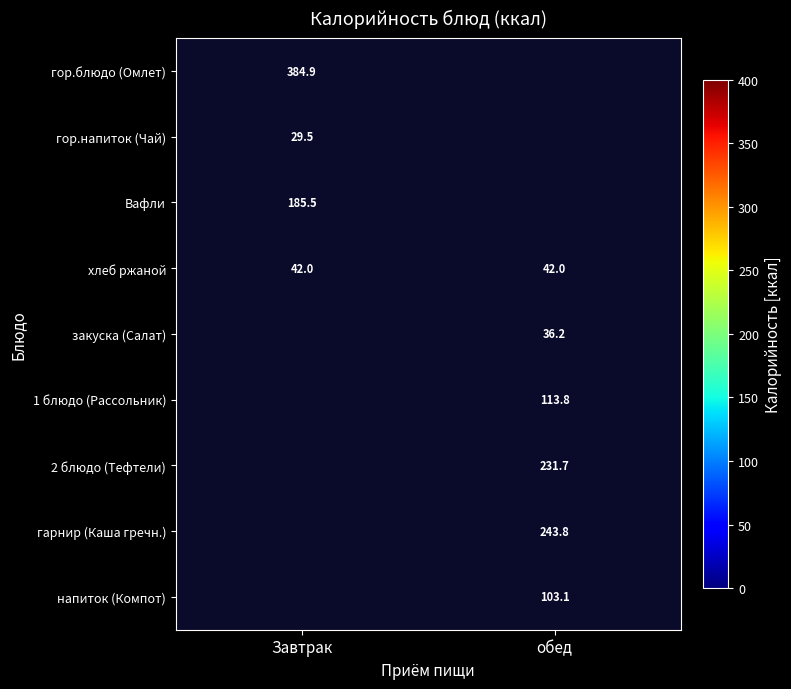

Is the value of хлеб ржаной at обед greater than the value of гарнир (Каша гречн.) at обед?

No